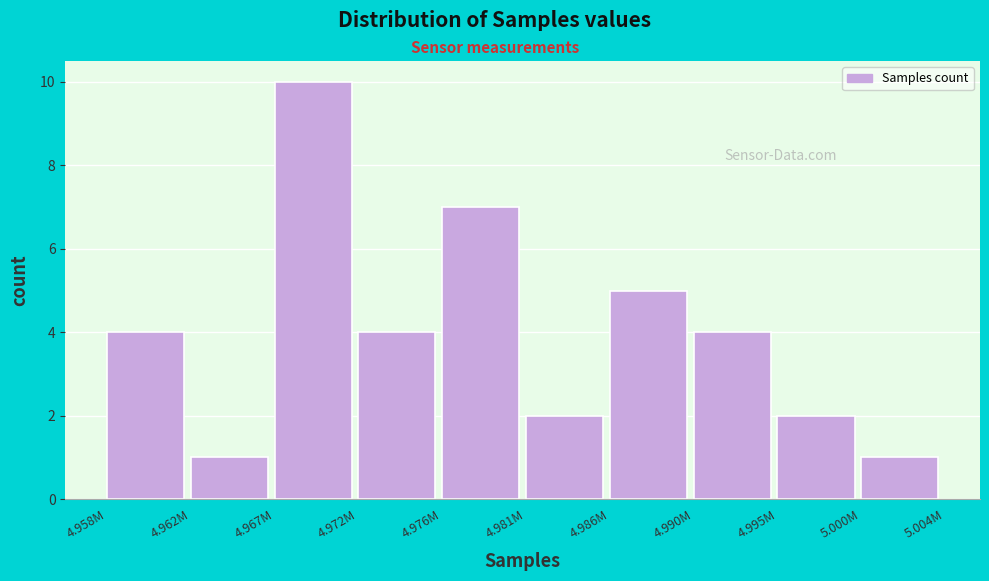

Reading left to right, what are all the values shown in this chart?

4	1	10	4	7	2	5	4	2	1